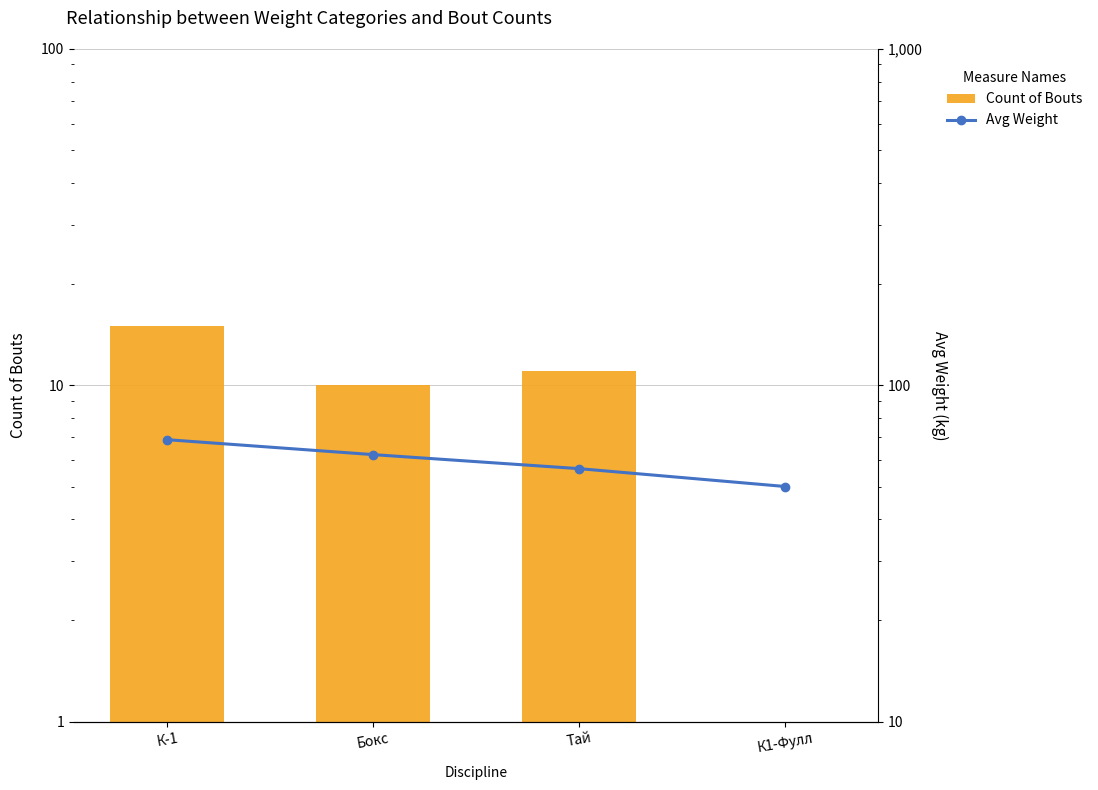

How many data points in Avg Weight are above 62?

2